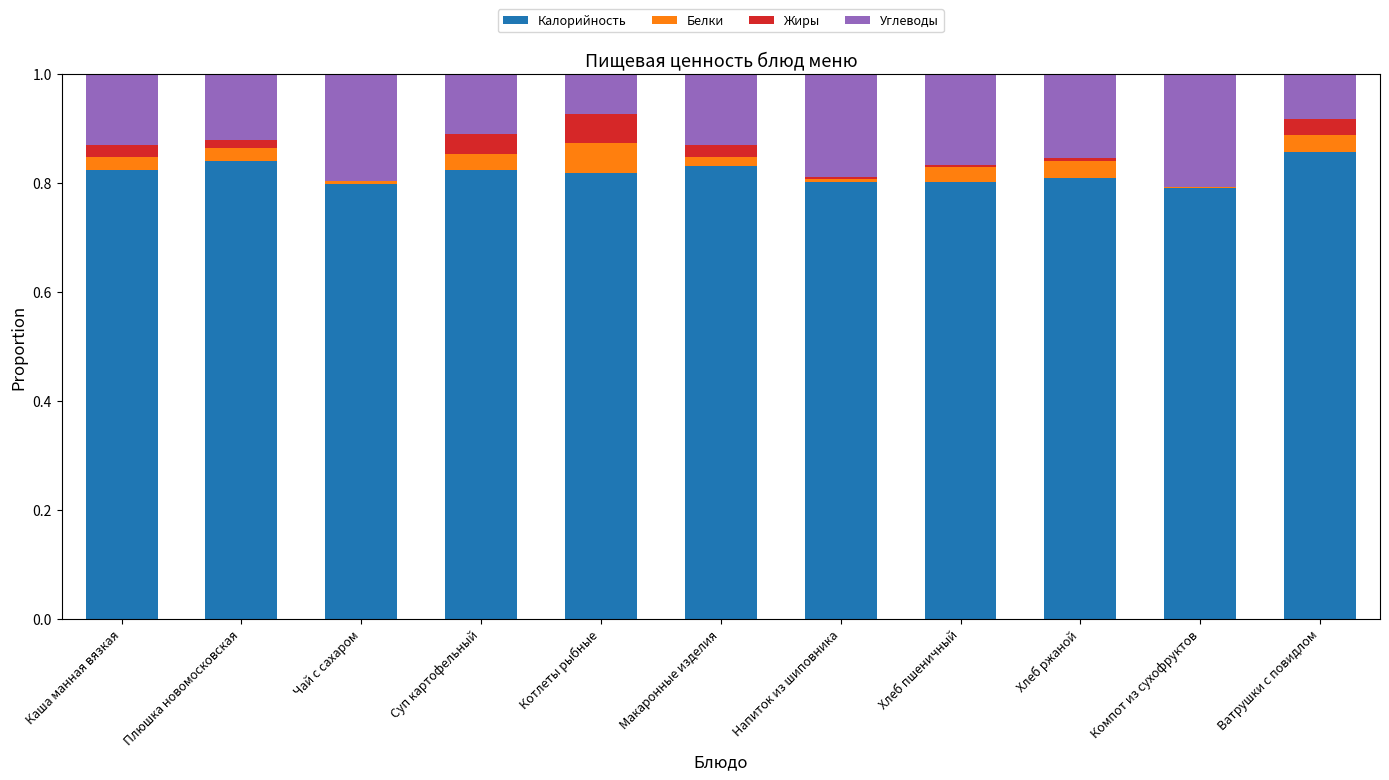

True or false: Калорийность has a value of 0.2 at Хлеб ржаной.

False